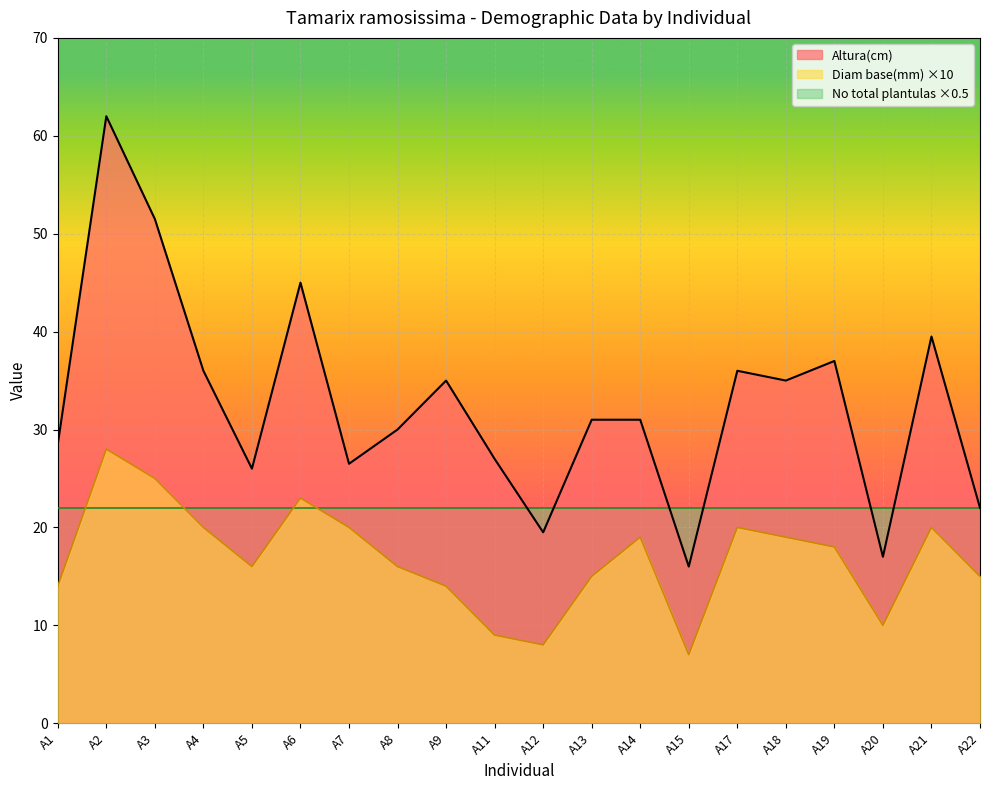

Is the value of Diam base(mm) at A19 greater than the value of Altura(cm) at A4?

No